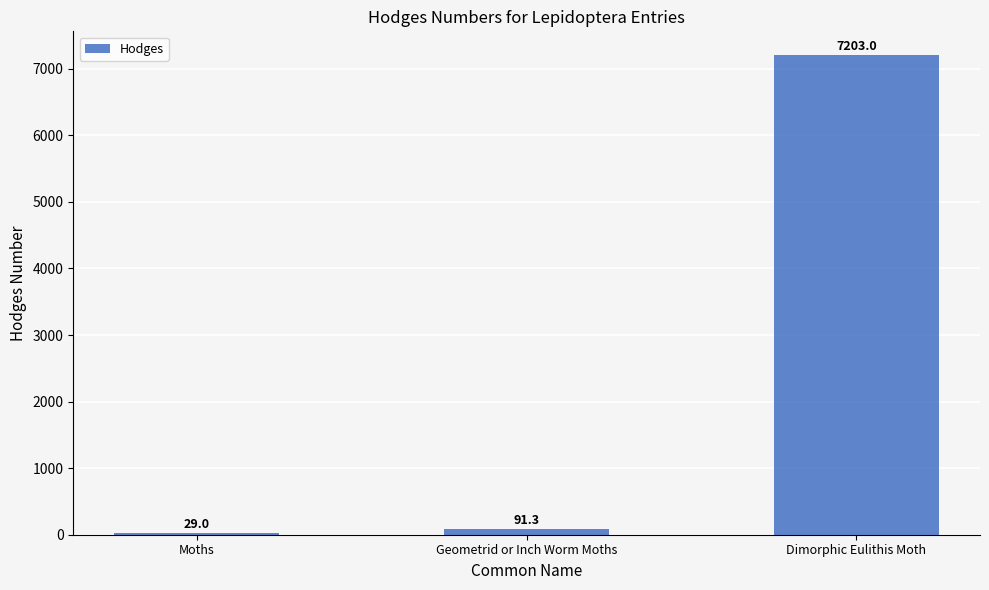

What is the value of the 2nd bar from the left?

91.3